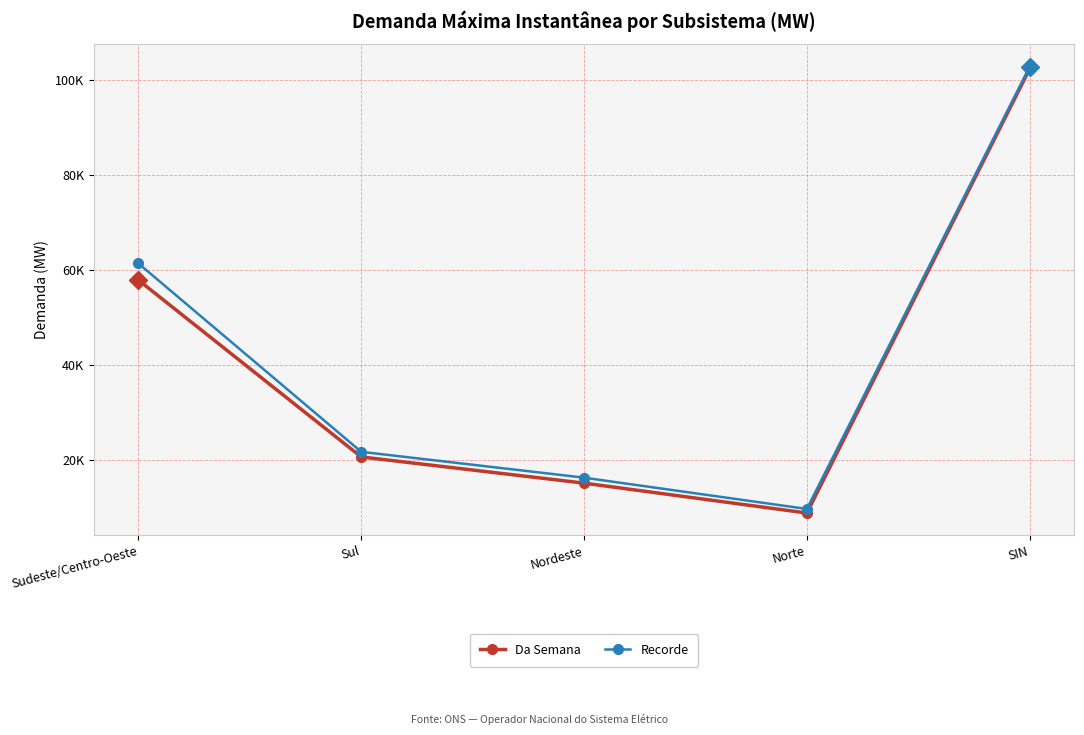

At which category is the sum across all series the highest?

SIN